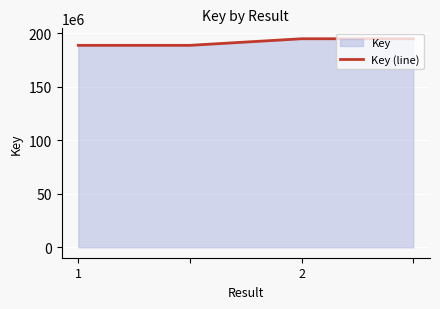

True or false: there are more than 2 points higher than both neighbors.

False